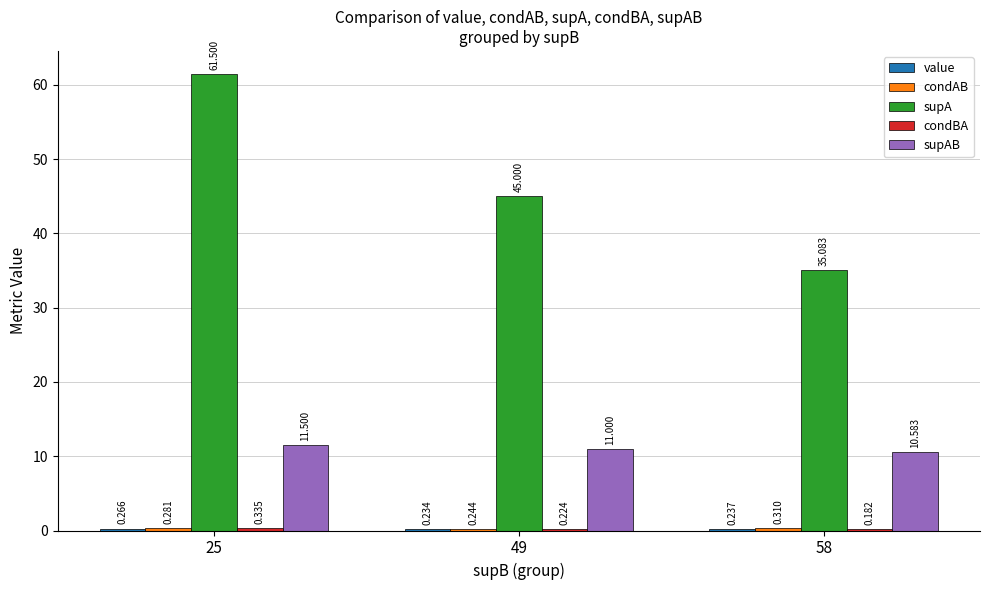

Which series has the largest total across all categories?

supA